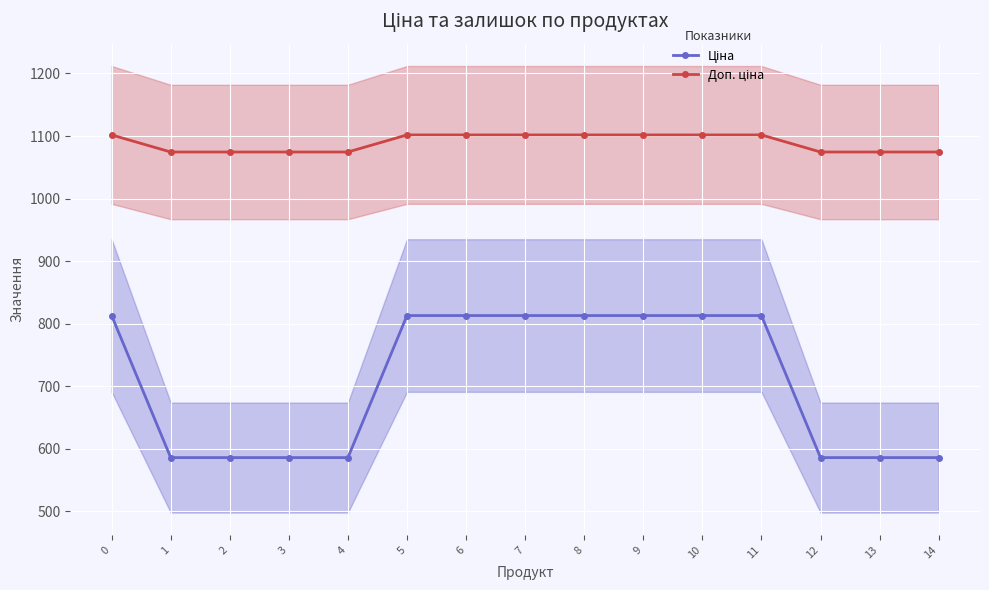

What is the difference between the second highest and second lowest values in the Доп. ціна series?

27.3